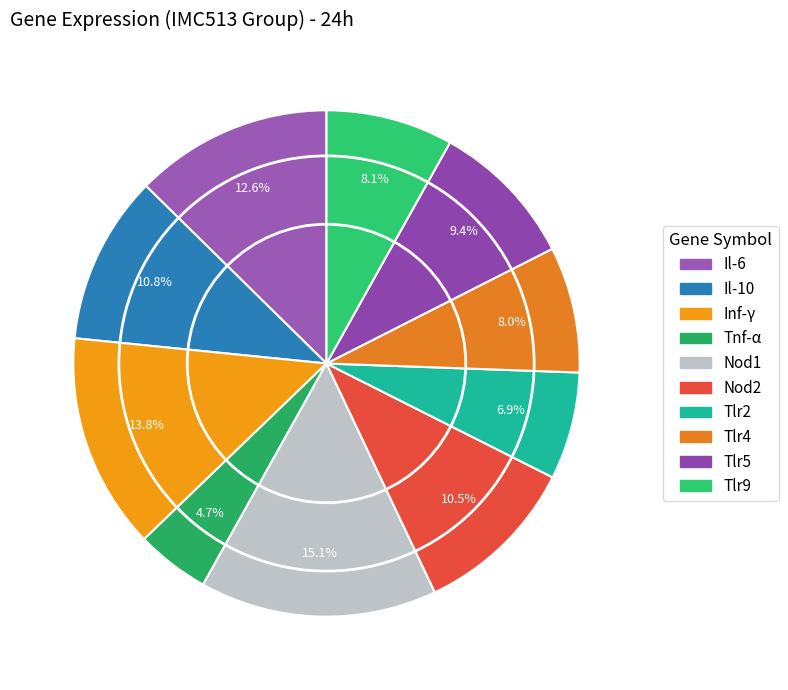

Does any single category account for the majority?

No